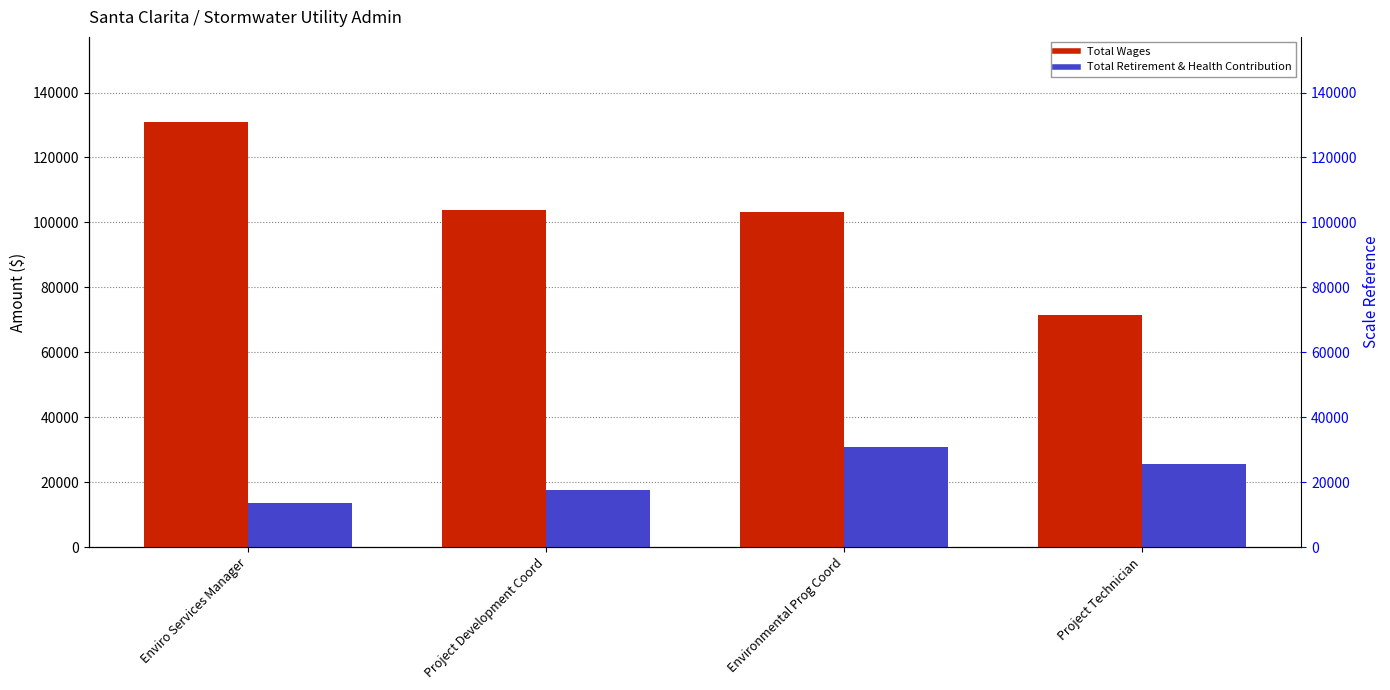

Rank the series at Project Development Coord from highest to lowest value.

Total Wages, Total Retirement & Health Contribution